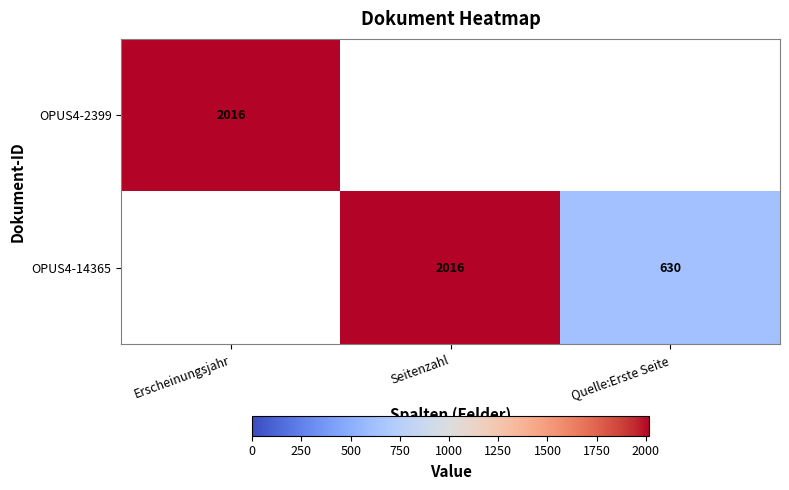

What is the sum of the OPUS4-14365 values at Seitenzahl and Quelle:Erste Seite?

2646